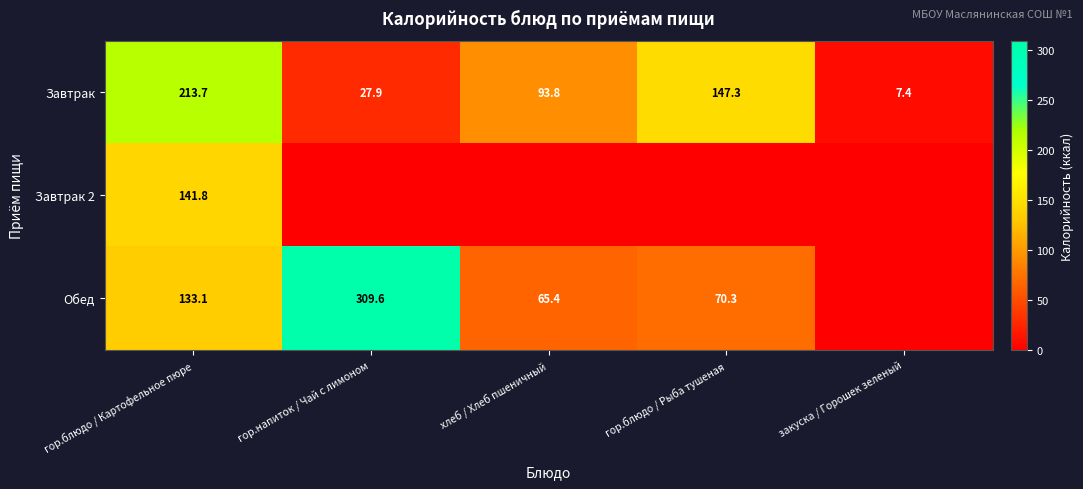

The value of Завтрак at хлеб / Хлеб пшеничный is 93.8. True or false?

True